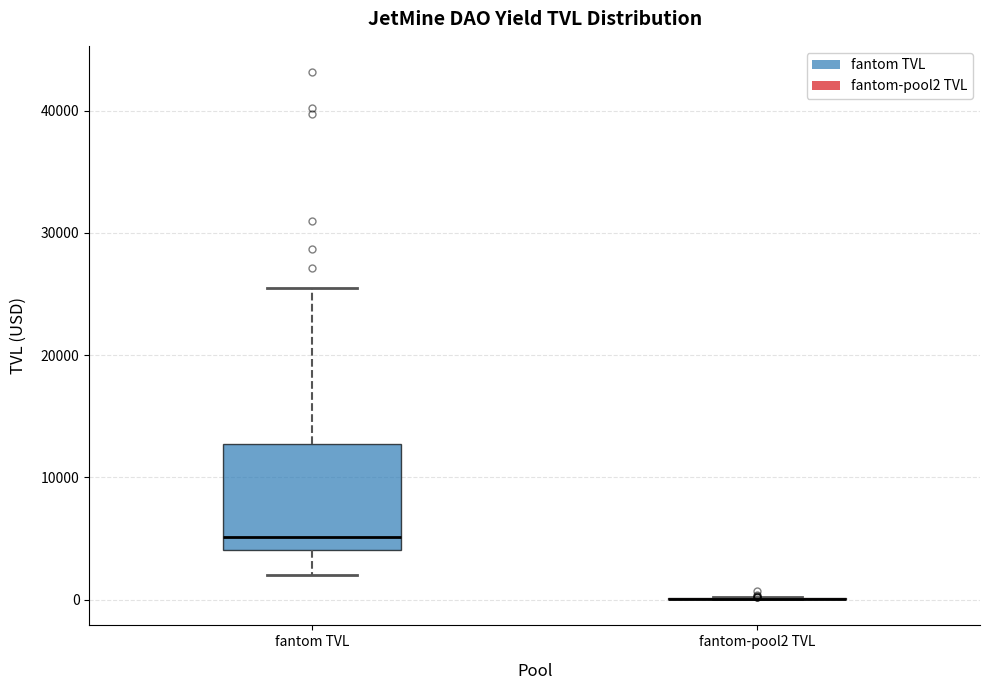

Which box is the tallest, from its lower edge to its upper edge?

fantom TVL